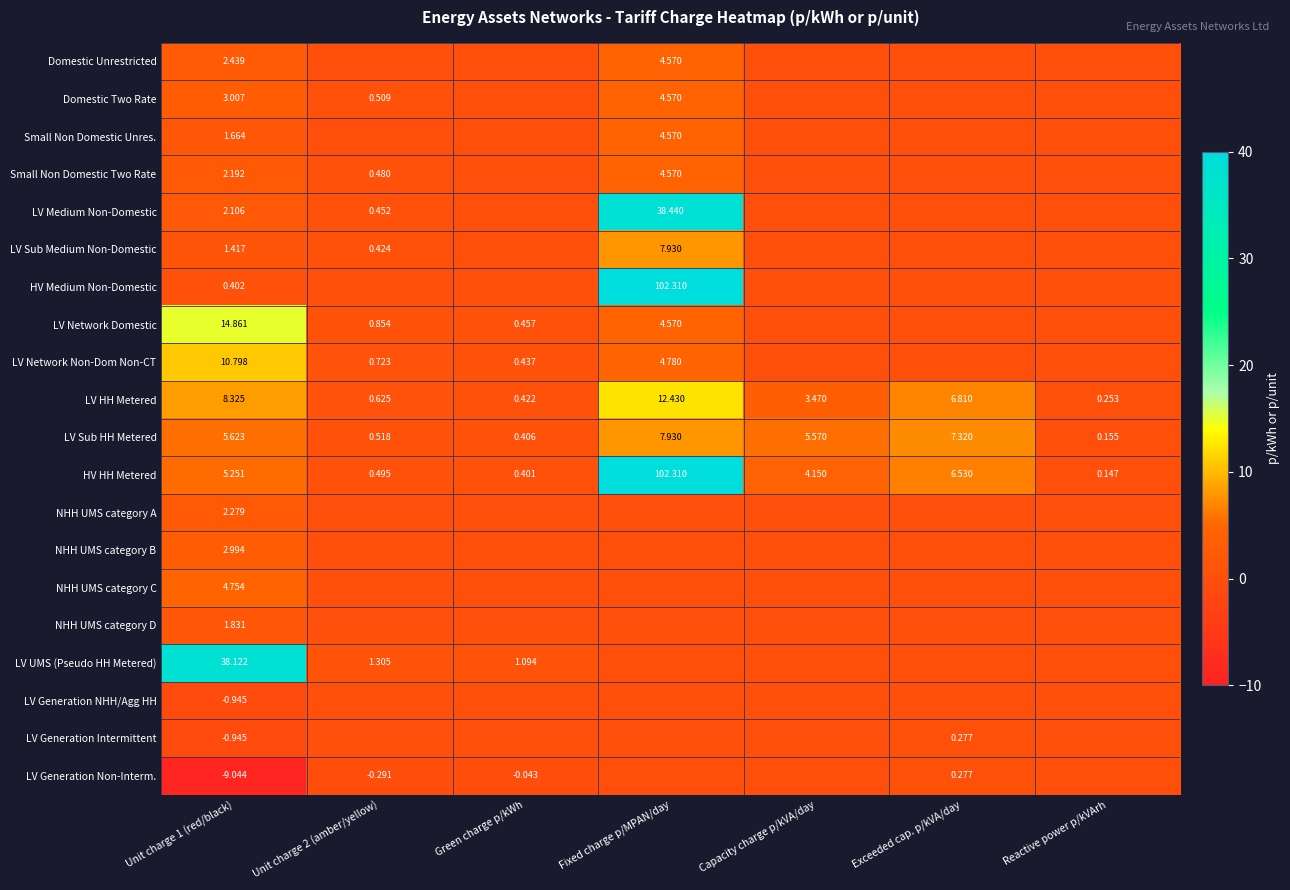

At which label does HV HH Metered reach its minimum?

Reactive power p/kVArh